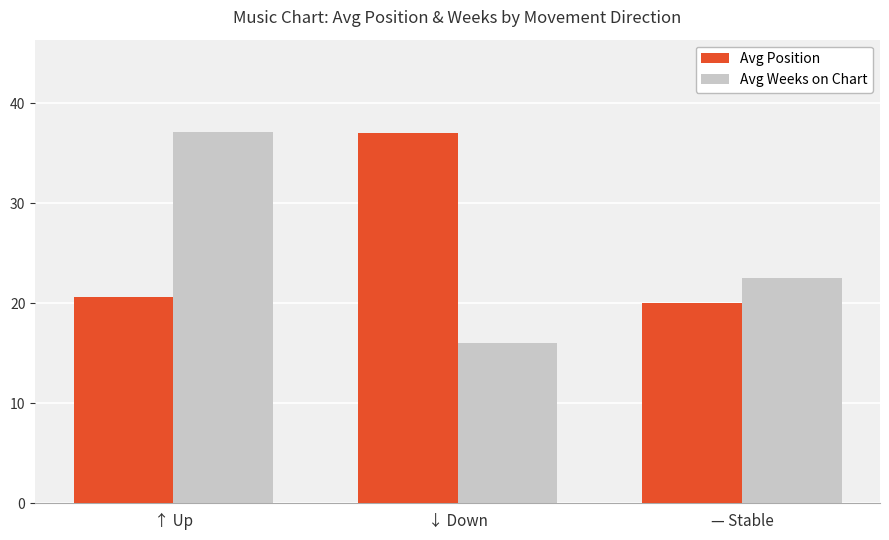

What is the spread (max minus min) of values at ↓ Down?

21.0